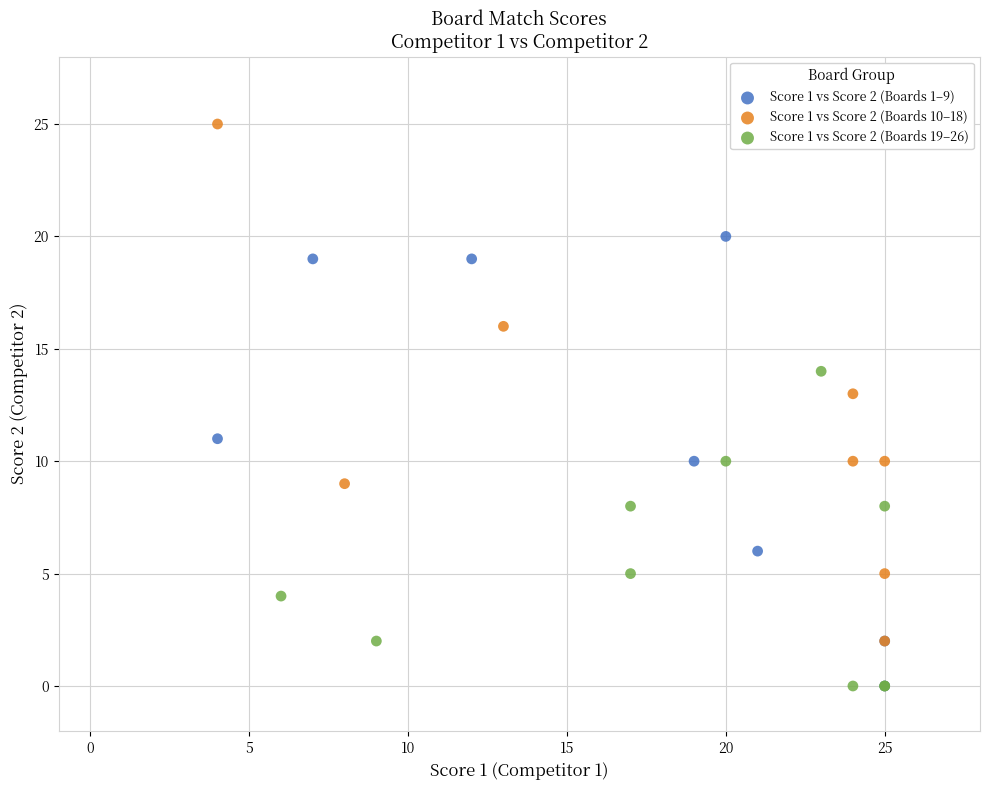

What are all the series names shown in the legend?

Score 1 vs Score 2 (Boards 1–9), Score 1 vs Score 2 (Boards 10–18), Score 1 vs Score 2 (Boards 19–26)